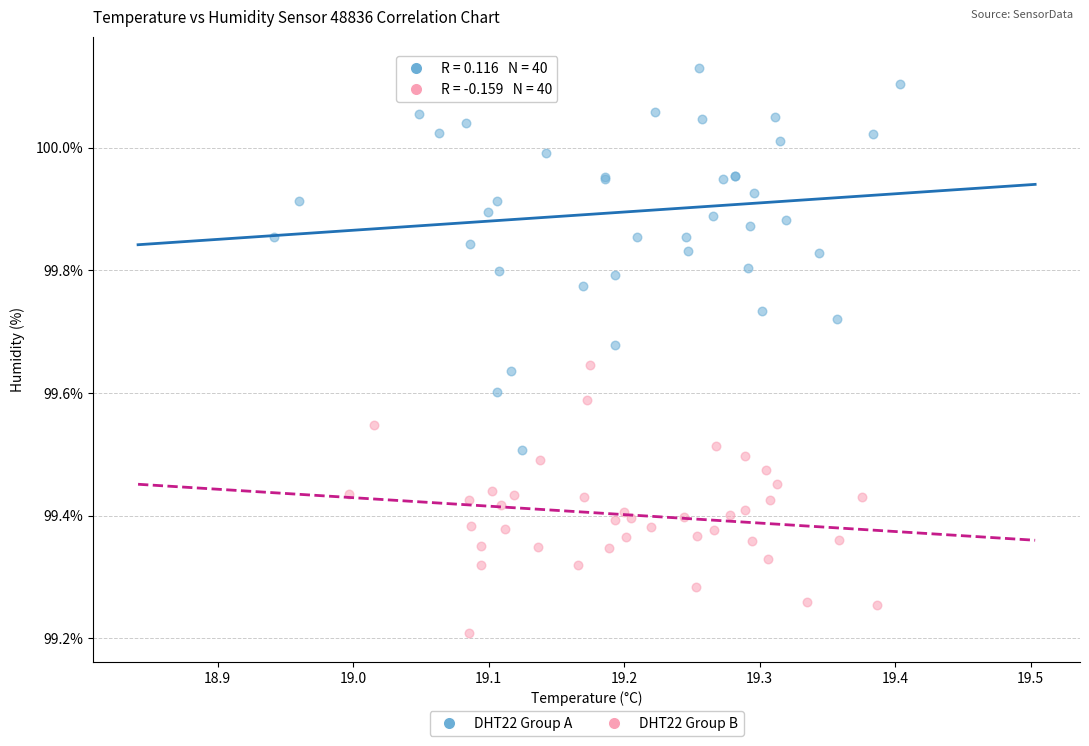

Which series contains the highest Y value?

DHT22 Group A